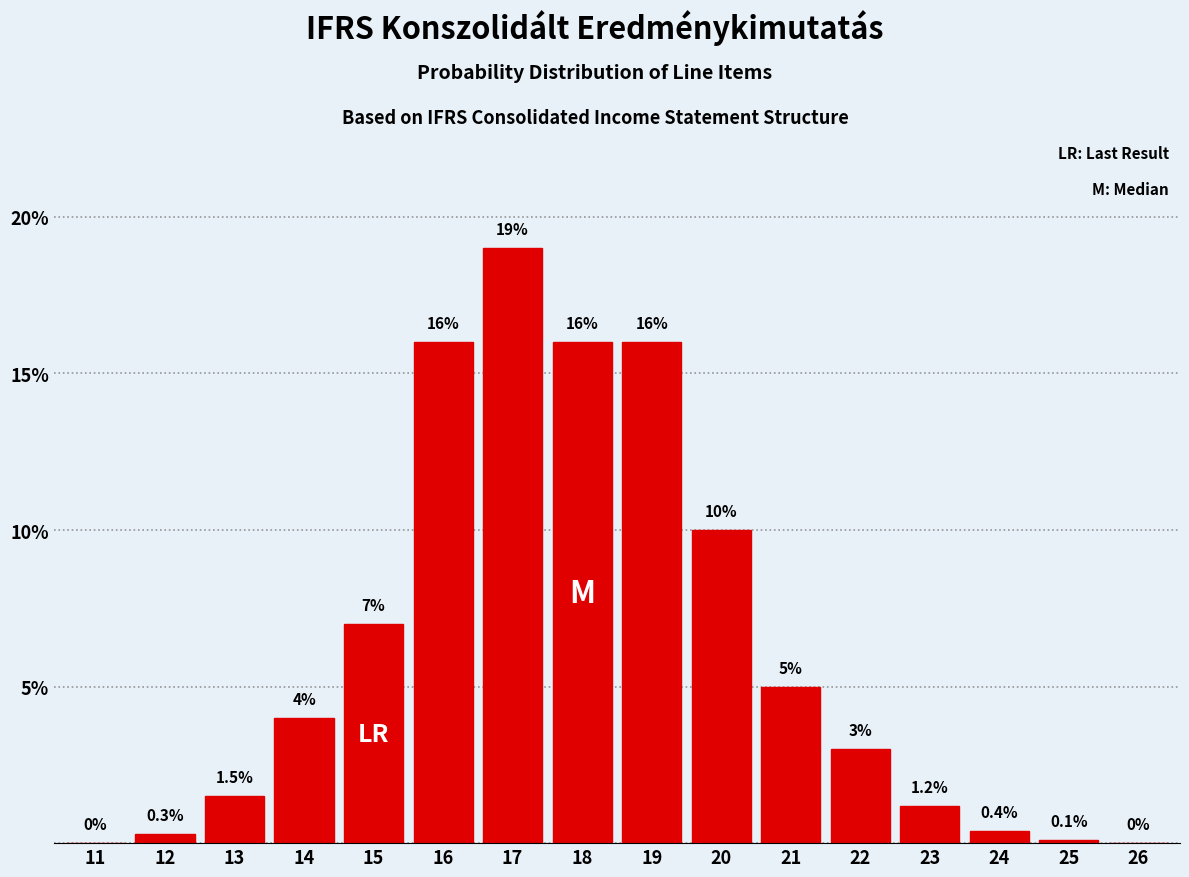

Reading left to right, list all the values displayed in this chart.

11=0.0	12=0.3	13=1.5	14=4.0	15=7.0	16=16.0	17=19.0	18=16.0	19=16.0	20=10.0	21=5.0	22=3.0	23=1.2	24=0.4	25=0.1	26=0.0